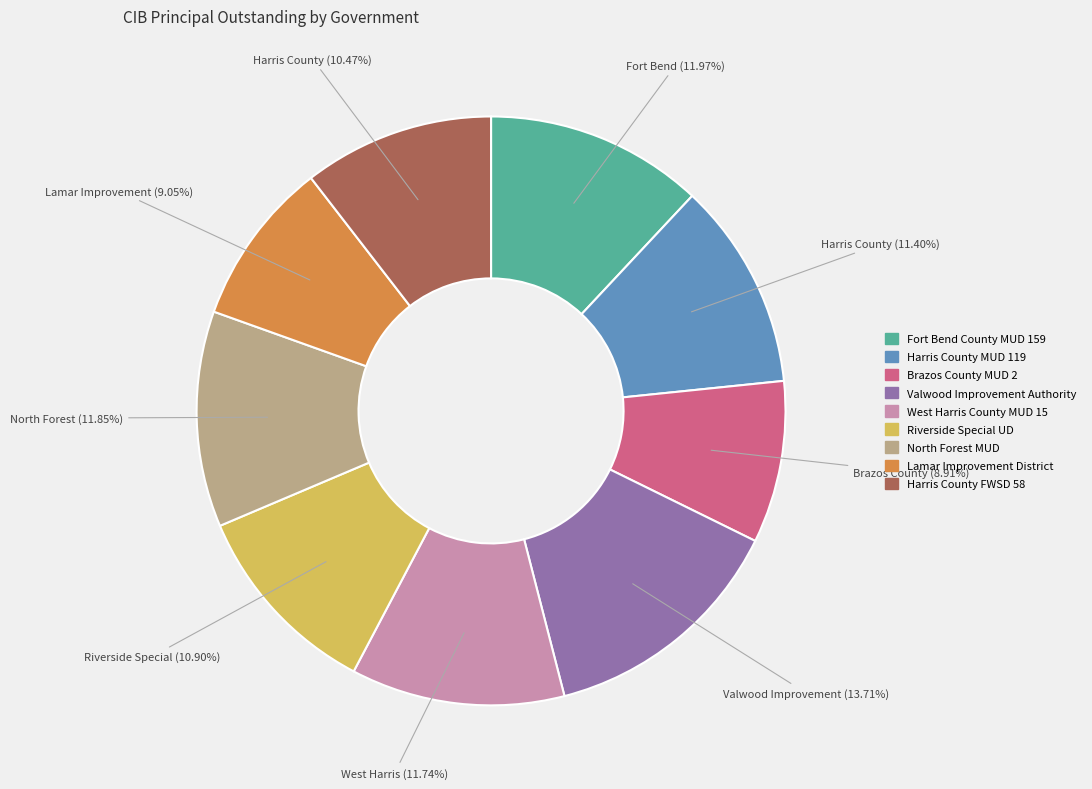

To the nearest percent, what is the combined percentage of West Harris County MUD 15 and Harris County FWSD 58?

22%